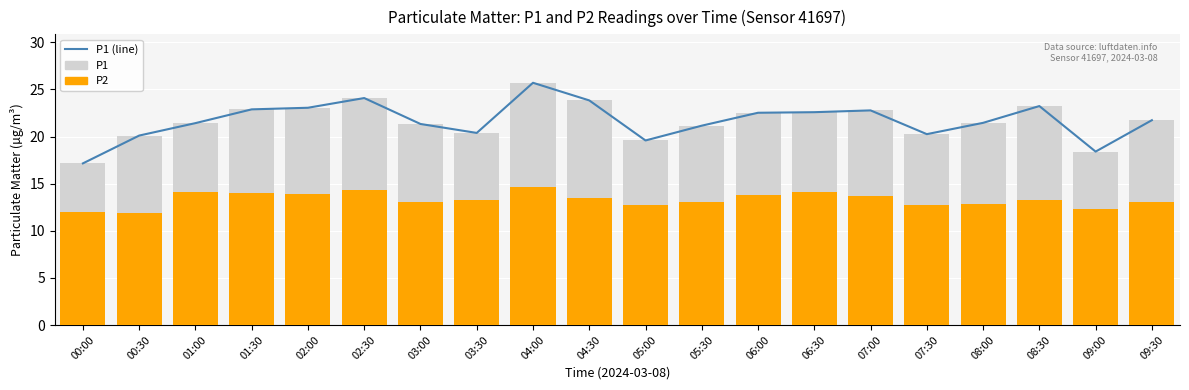

What is the difference between the P2 values at 02:00 and 03:30?

0.6